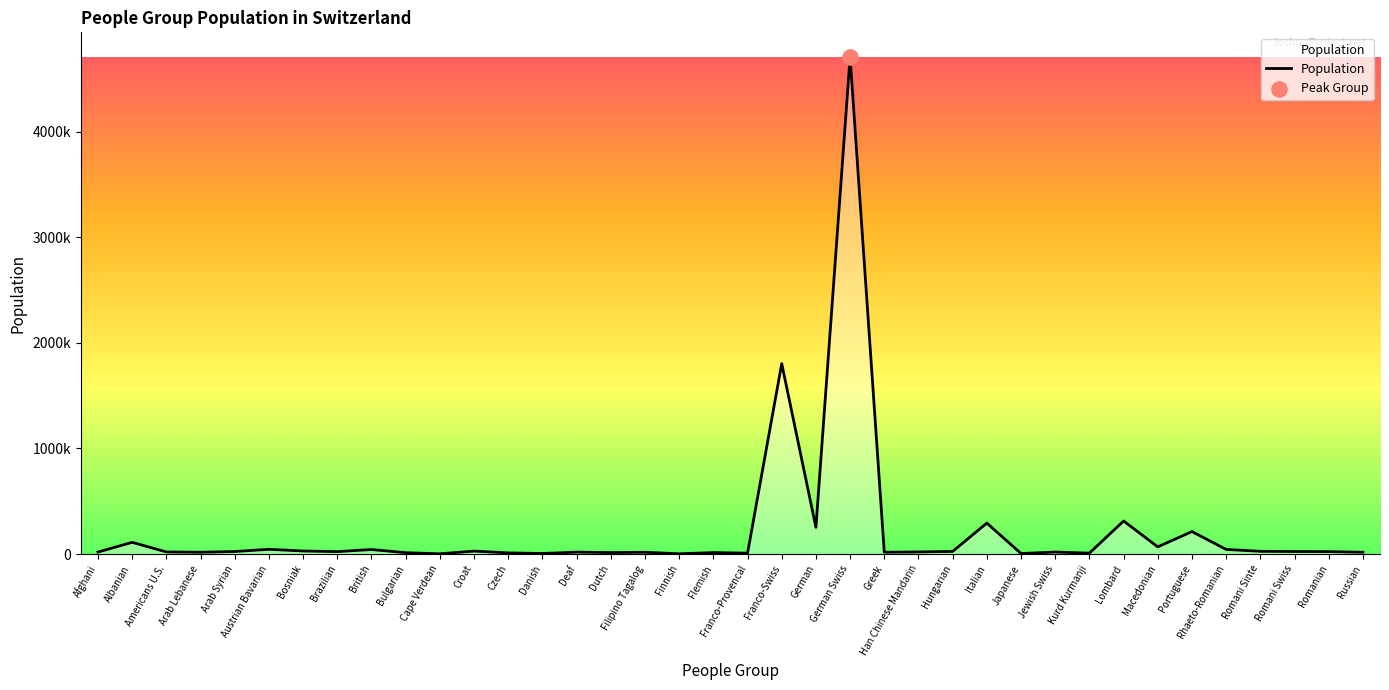

What is the change in value from Arab Lebanese to Austrian Bavarian?

+28000